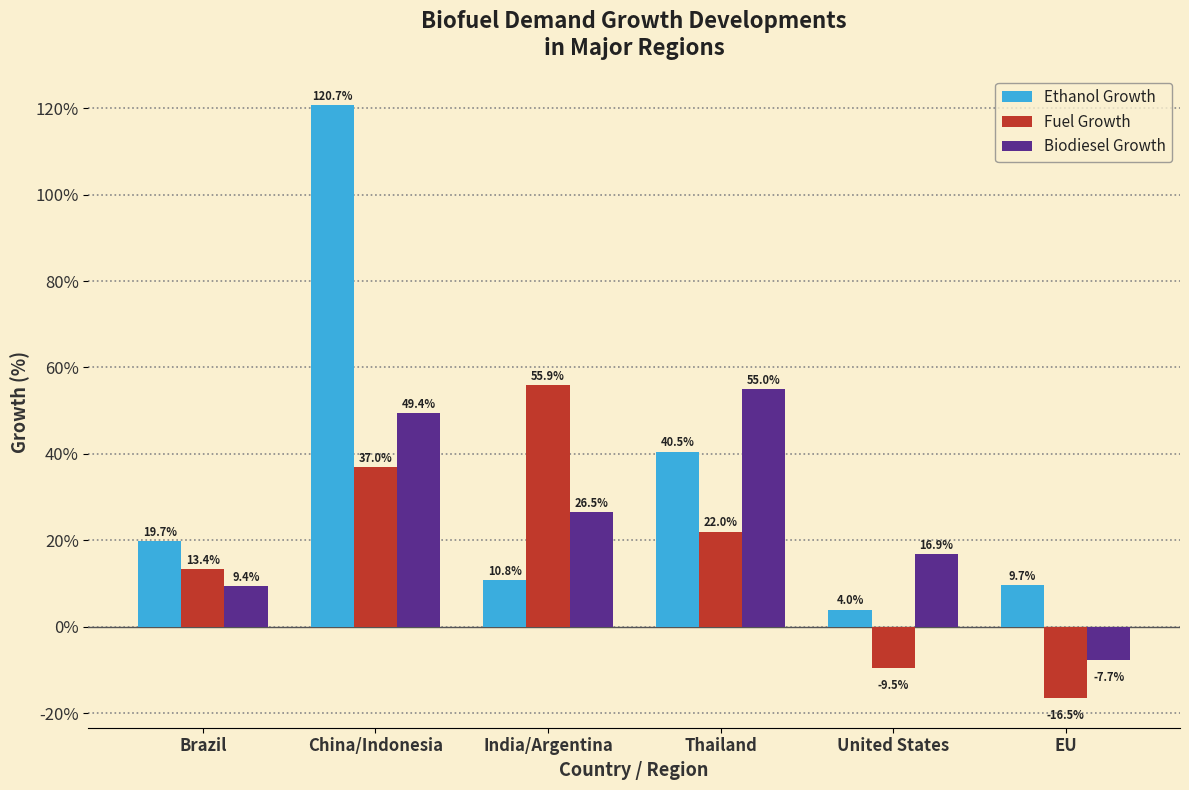

Reading left to right, what are all the values shown in this chart?

Ethanol Growth: 19.7	120.7	10.8	40.5	4.0	9.7
Fuel Growth: 13.4	37.0	55.9	22.0	-9.5	-16.5
Biodiesel Growth: 9.4	49.4	26.5	55.0	16.9	-7.7